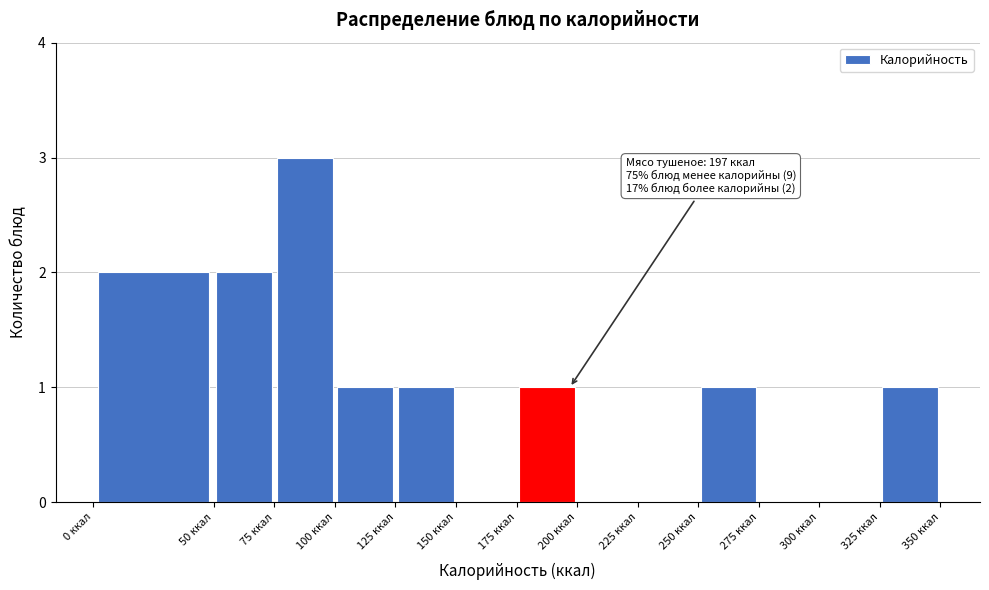

Which range on the x-axis has the tallest bar?

75 to 100